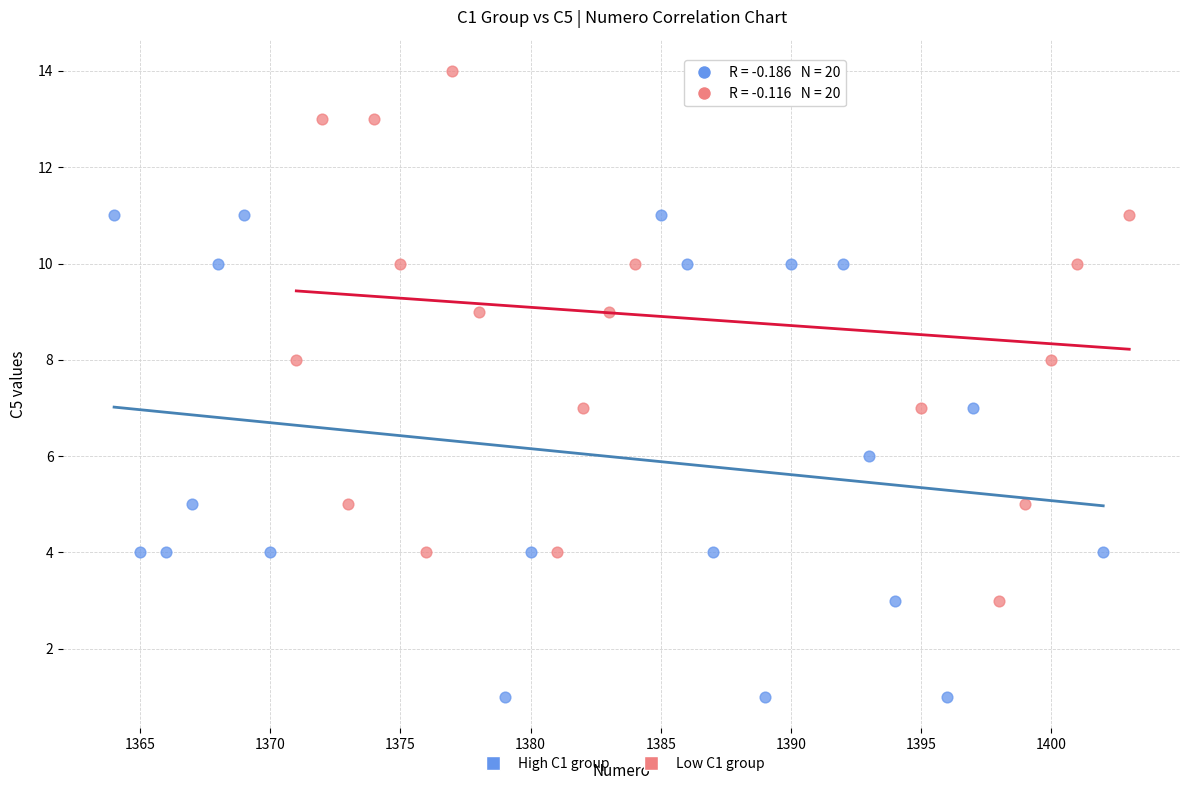

Which series contains the lowest Y value?

High C1 group